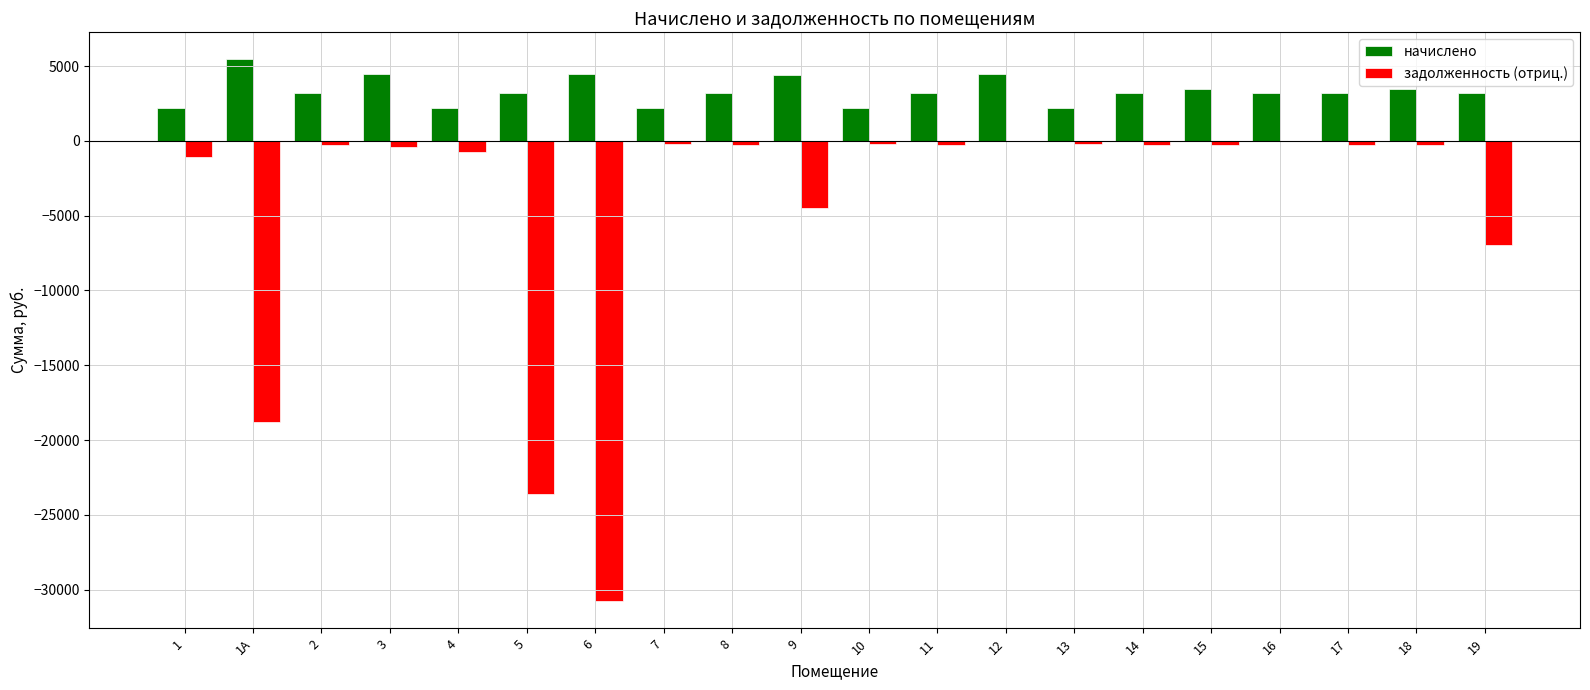

Which category has the highest value across all series?

1А